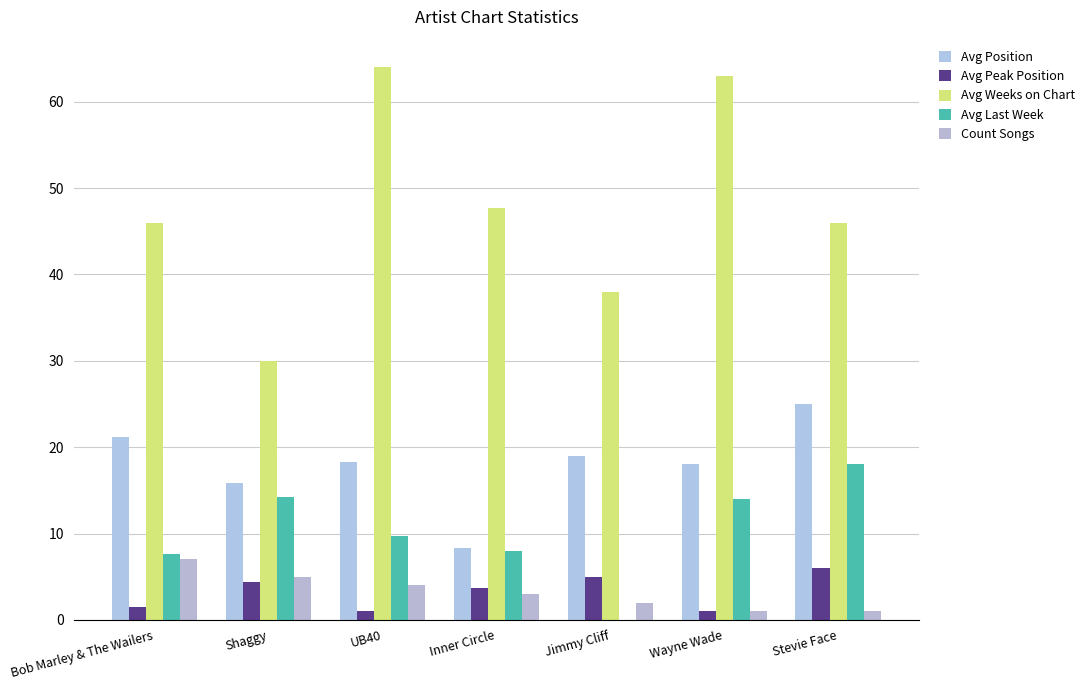

List the series in order of their peak value, highest first.

Avg Weeks on Chart, Avg Position, Avg Last Week, Count Songs, Avg Peak Position